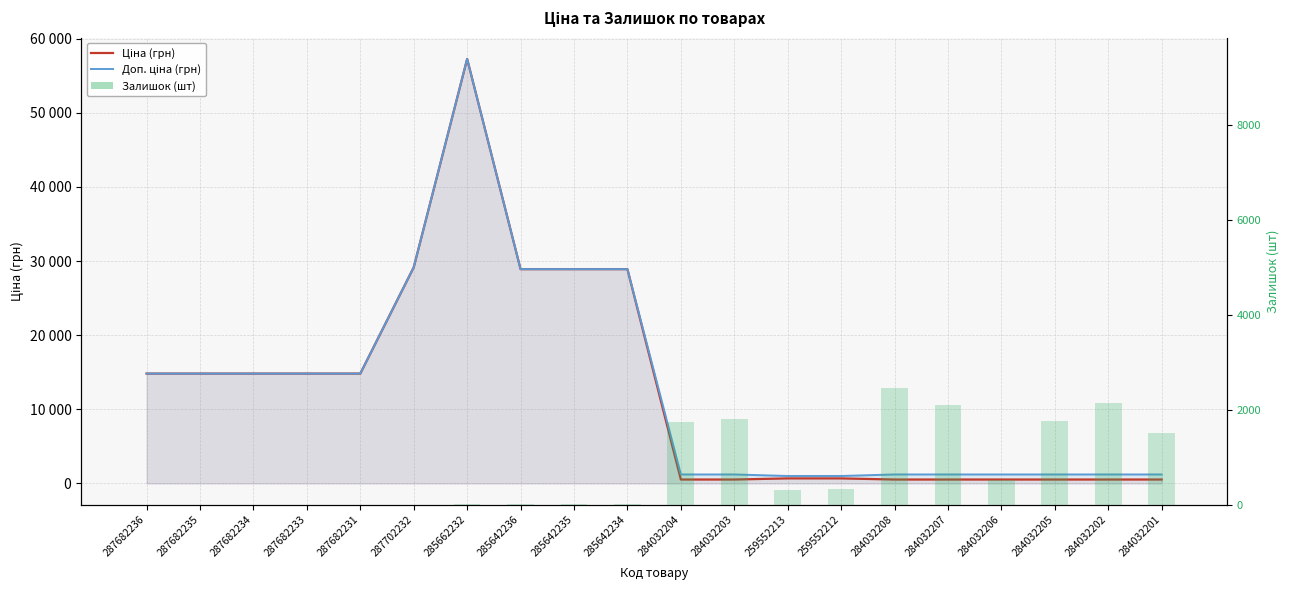

Is it true that Доп. ціна (грн) equals 1210.7 at 284032206?

True